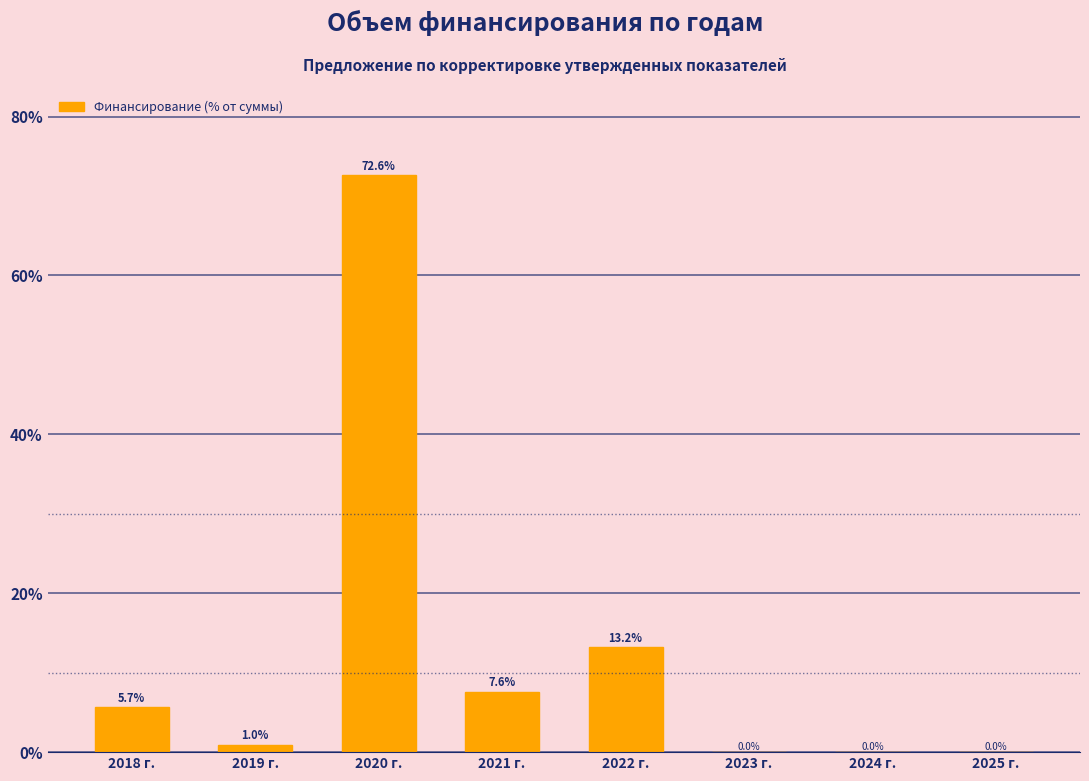

Reading right to left, transcribe all the data shown in this chart.

2025 г.=0.0	2024 г.=0.0	2023 г.=0.0	2022 г.=13.2	2021 г.=7.6	2020 г.=72.6	2019 г.=1.0	2018 г.=5.7